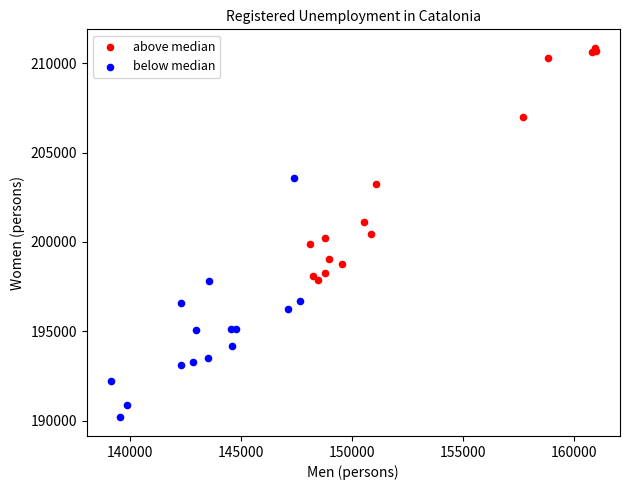

Which series reaches the maximum Y coordinate?

above median